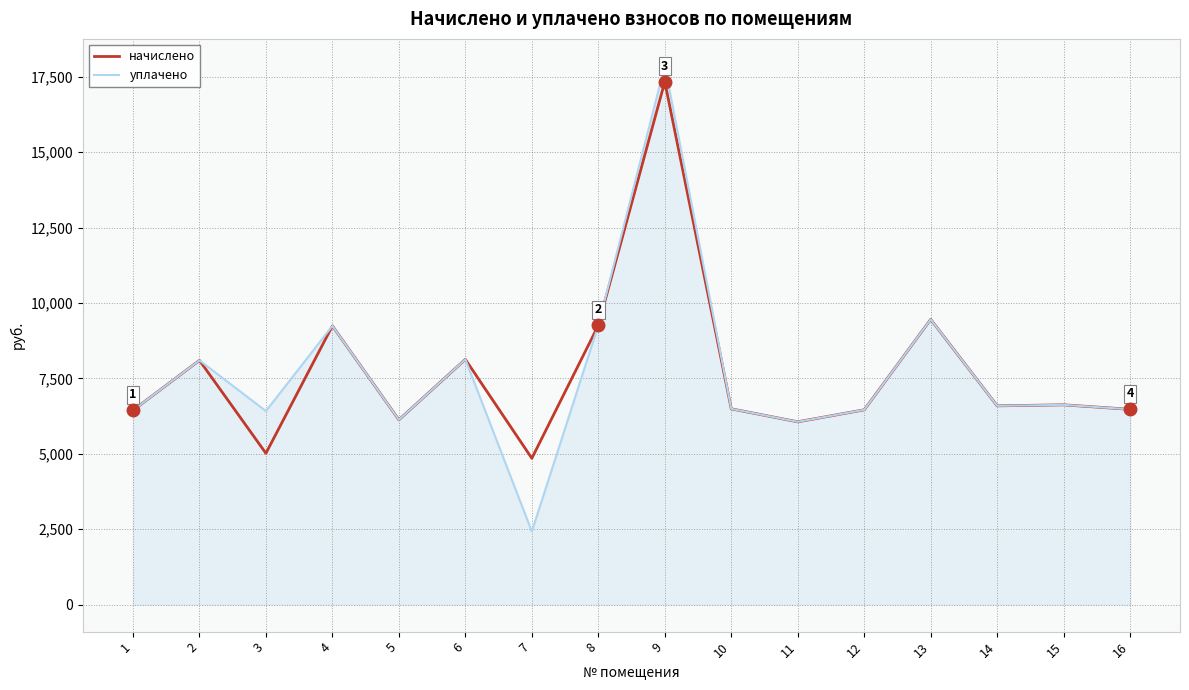

At which category is the sum across all series the highest?

9